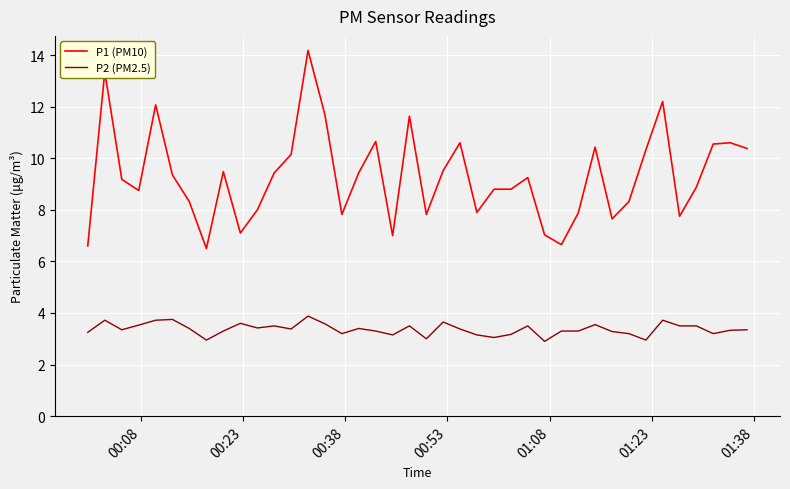

Rank the series by their maximum value, from highest to lowest.

P1 (PM10), P2 (PM2.5)